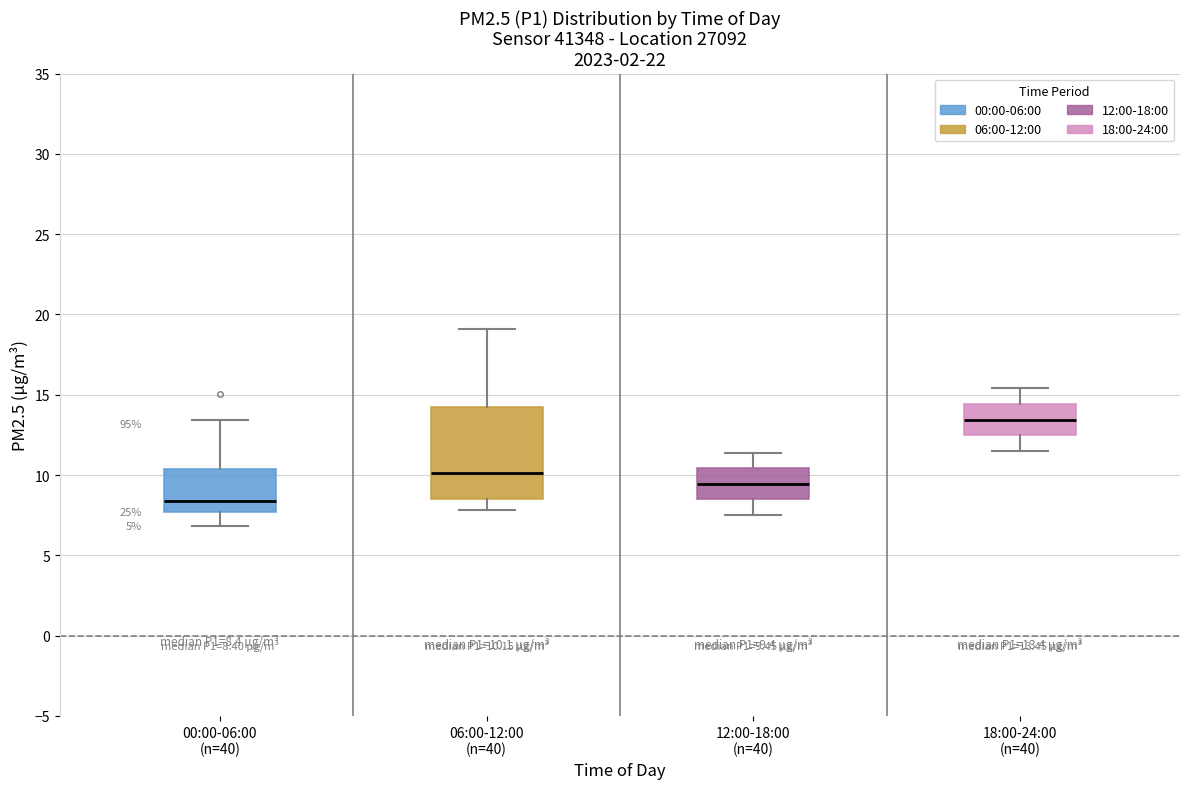

Which box's median line is the highest?

18:00-24:00 (n=40)